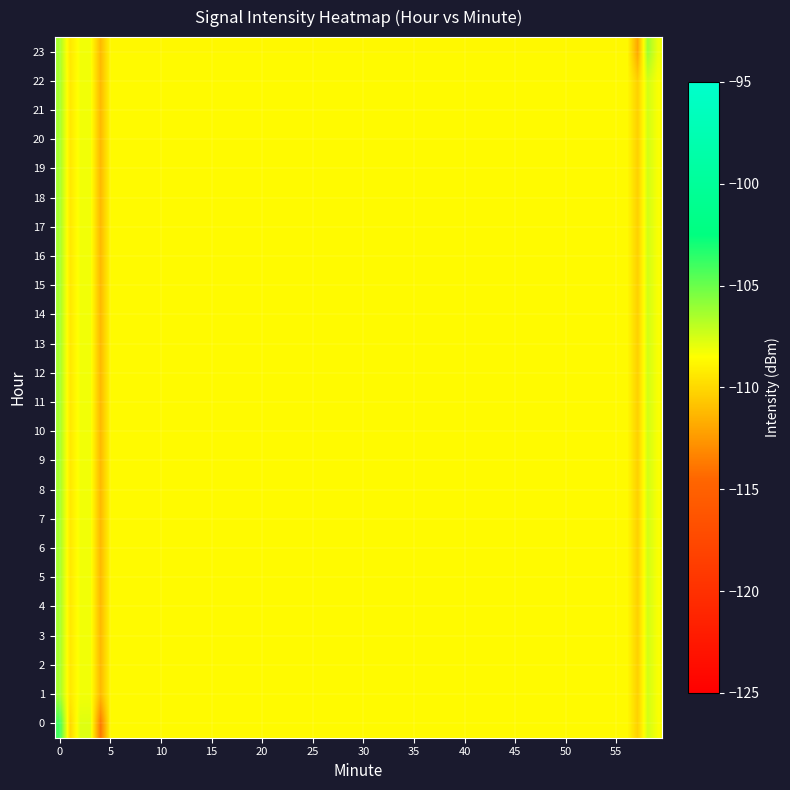

Which series has the largest total across all categories?

23